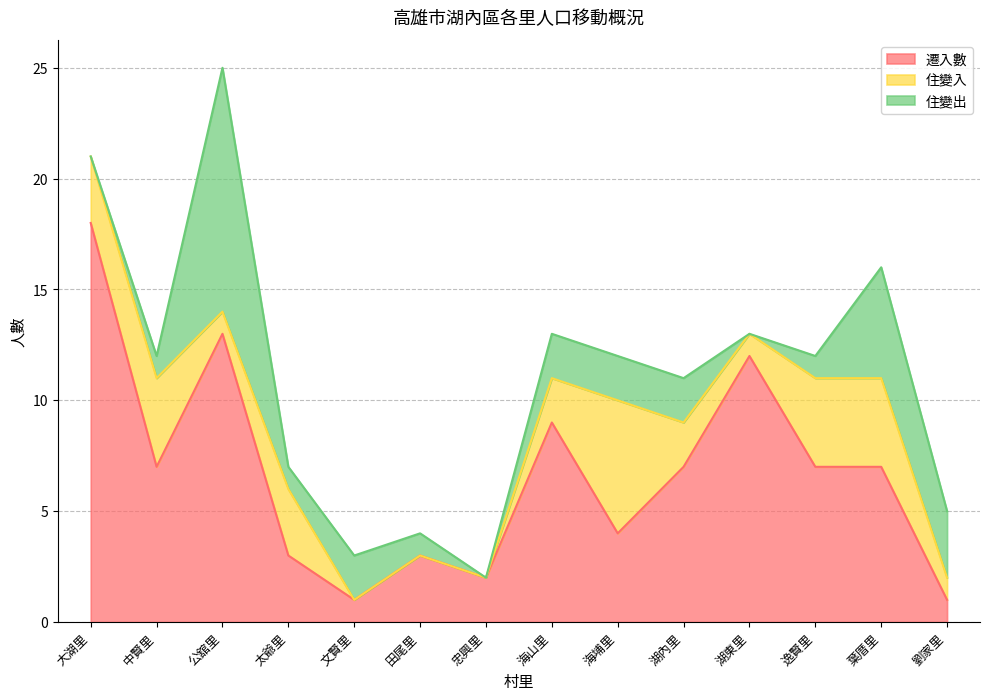

True or false: 住變入 has a value of 4 at 太爺里.

False